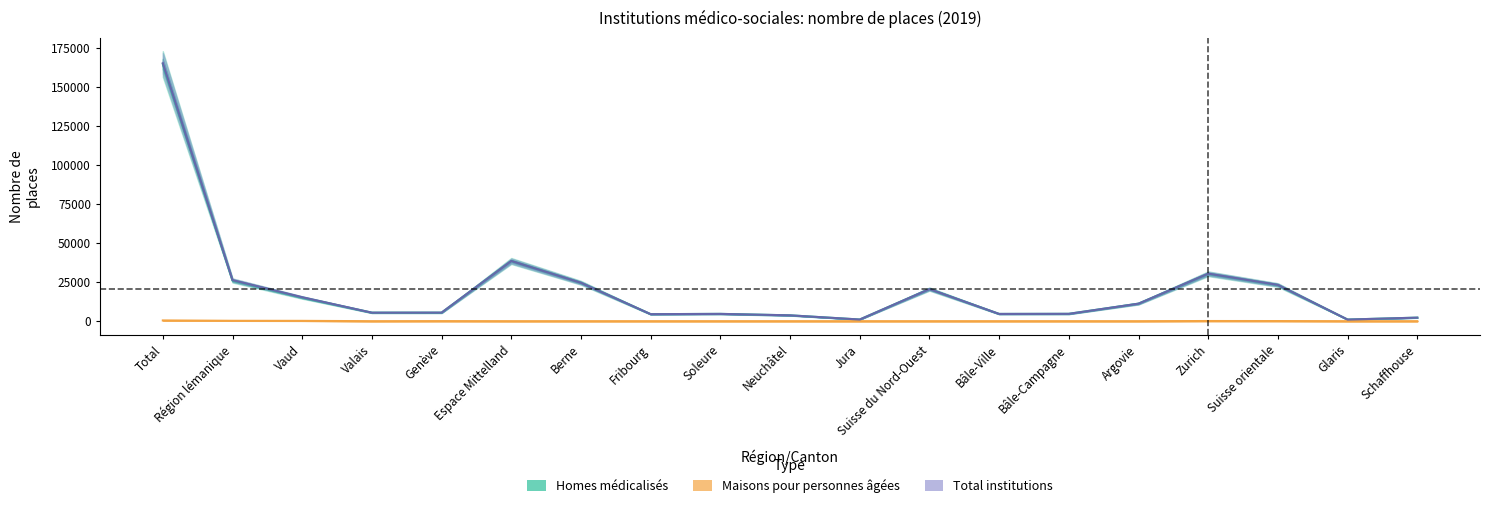

How many values in the Homes médicalisés series are below 5458?

9